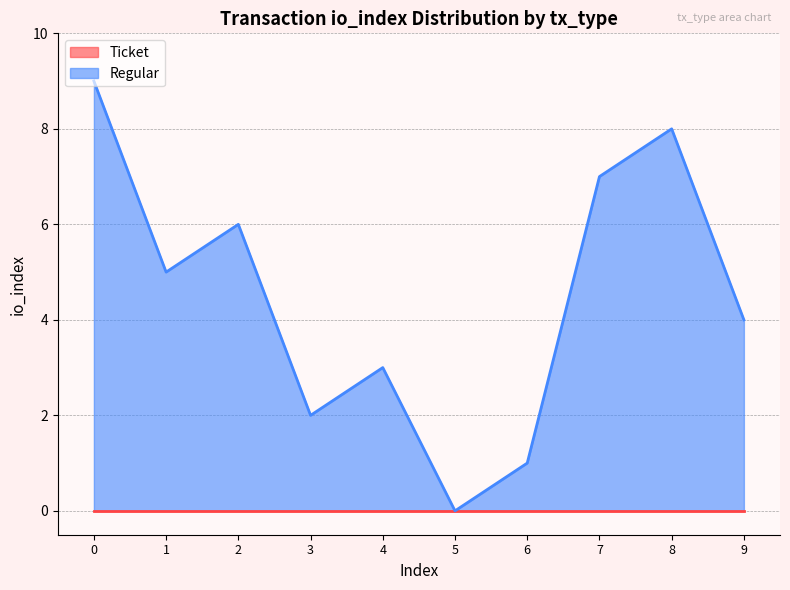

What is the average value?

4